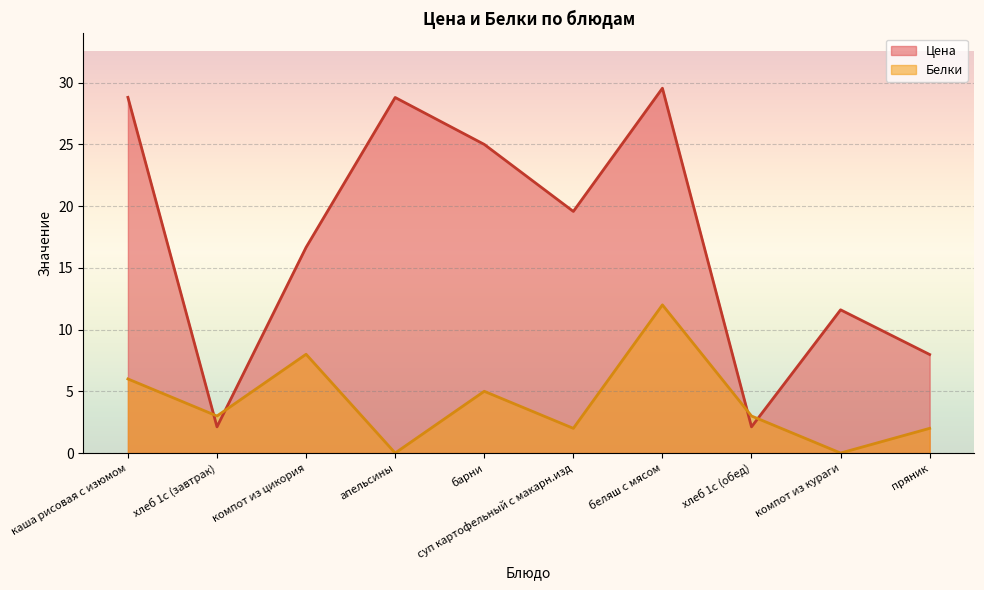

What is the sum of all Белки values?

41.0